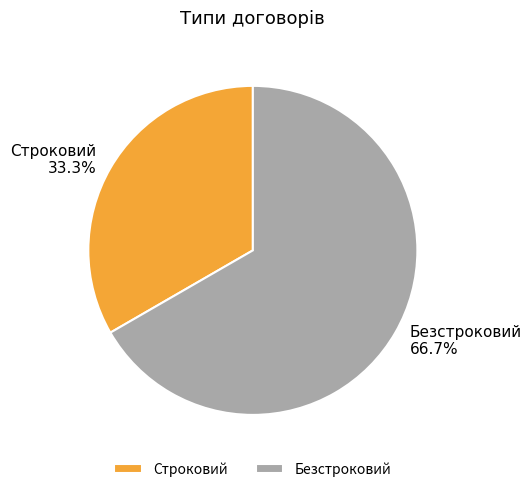

Is there any slice that represents more than half of the pie?

Yes